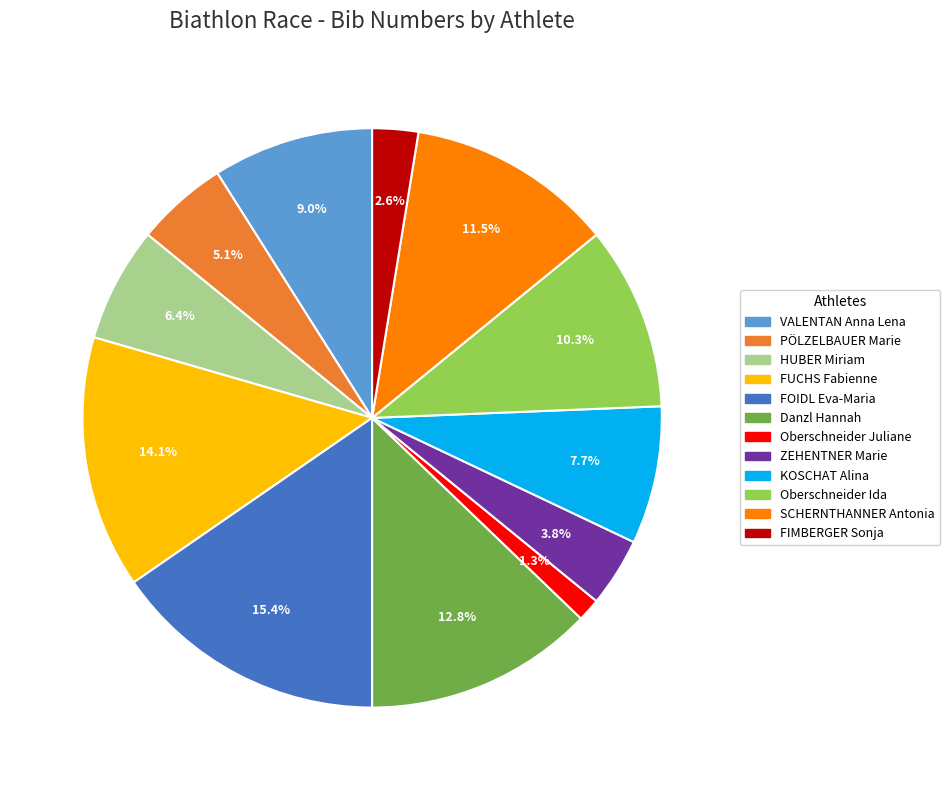

Which slice is the smallest?

Oberschneider Juliane